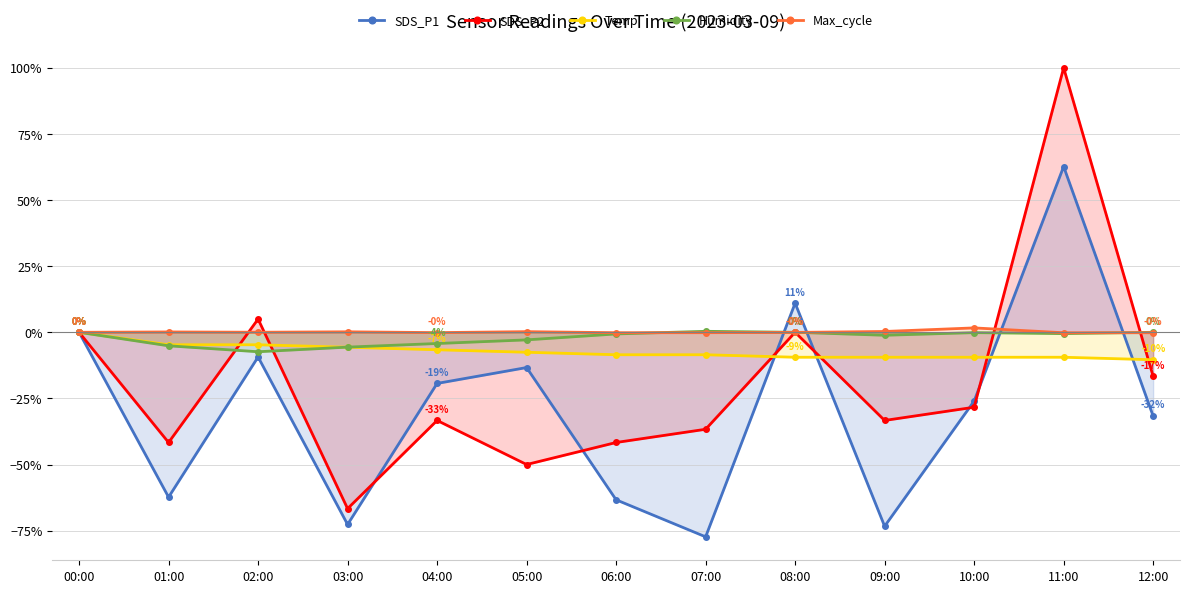

What is the greatest value displayed?

100.0